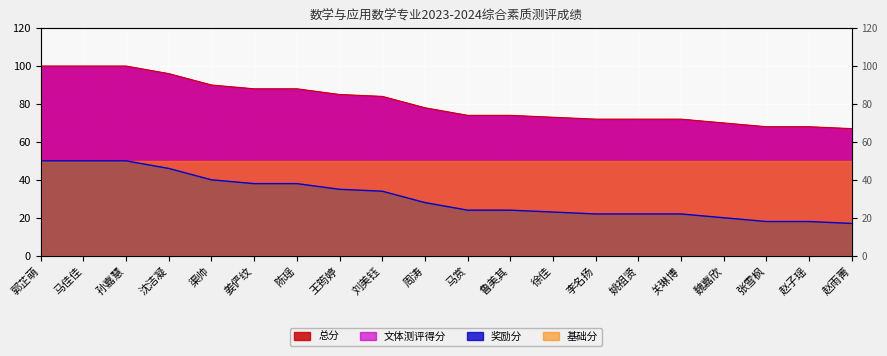

Which series has the largest range (max minus min)?

奖励分